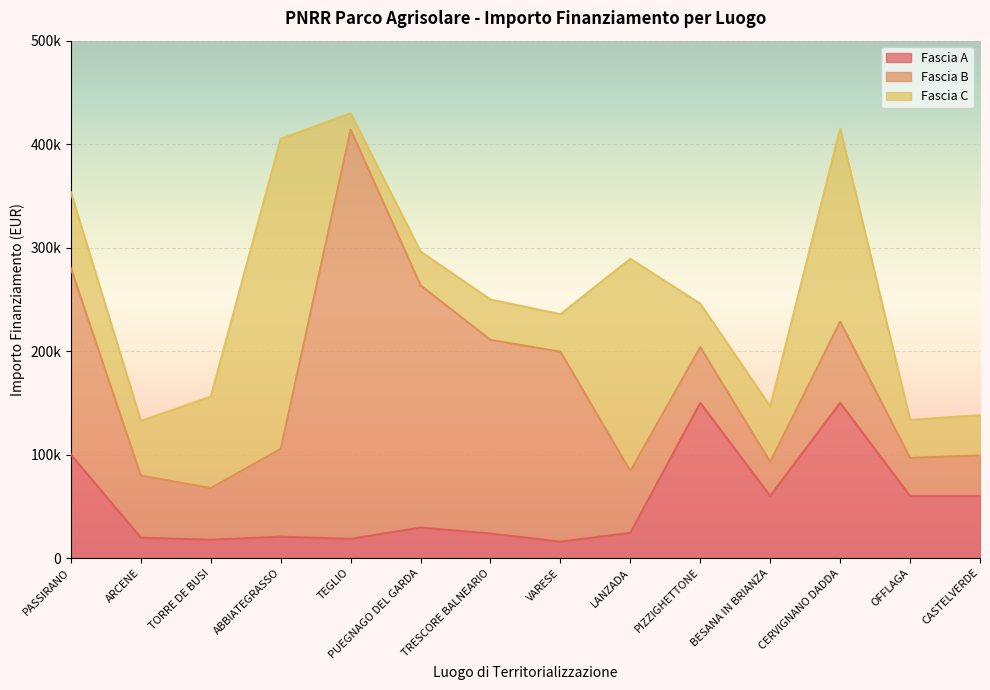

What is the difference between the second highest and second lowest values in the Fascia A series?

132375.0